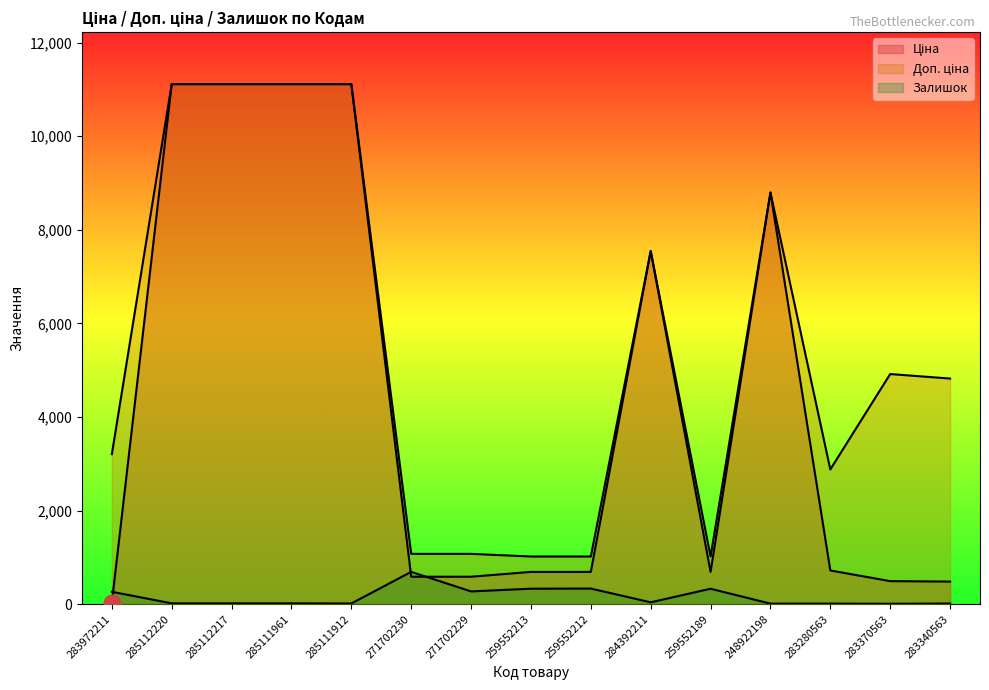

What is the total value across all series at 285111961?

22244.2